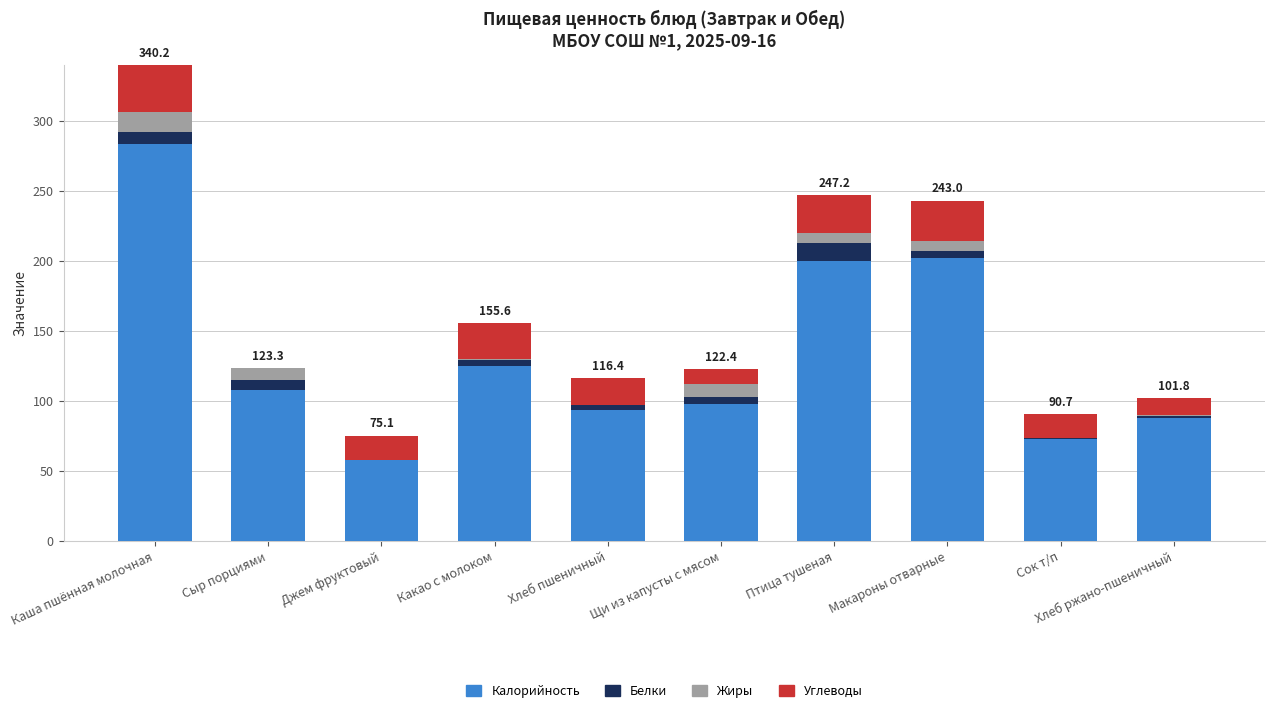

Does the chart contain stacked bars?

Yes